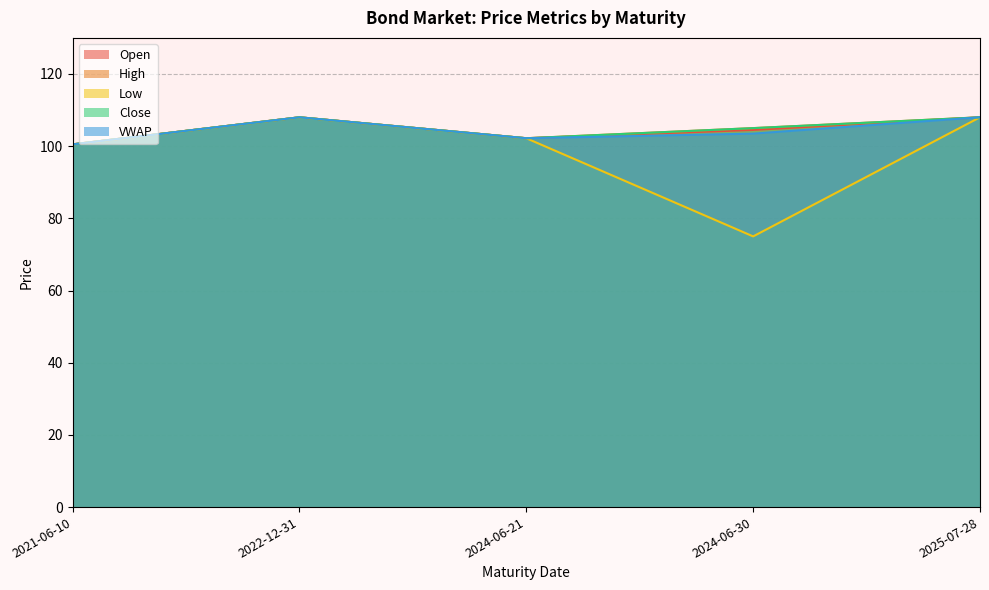

Between 2024-06-30 and 2024-06-21, which is larger?

2024-06-30